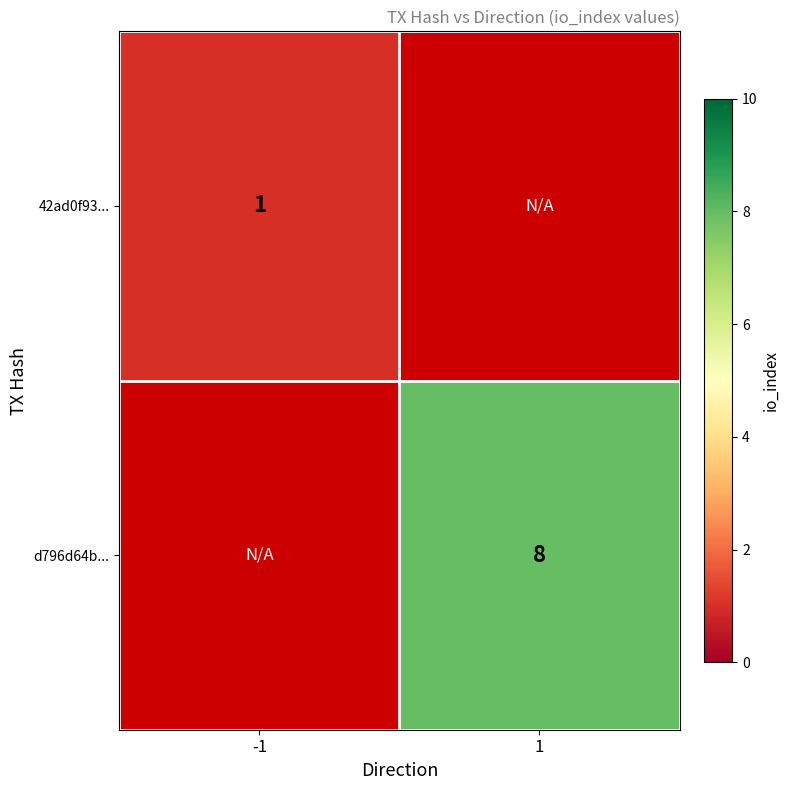

The value of d796d64b... at 1 is 8. True or false?

True